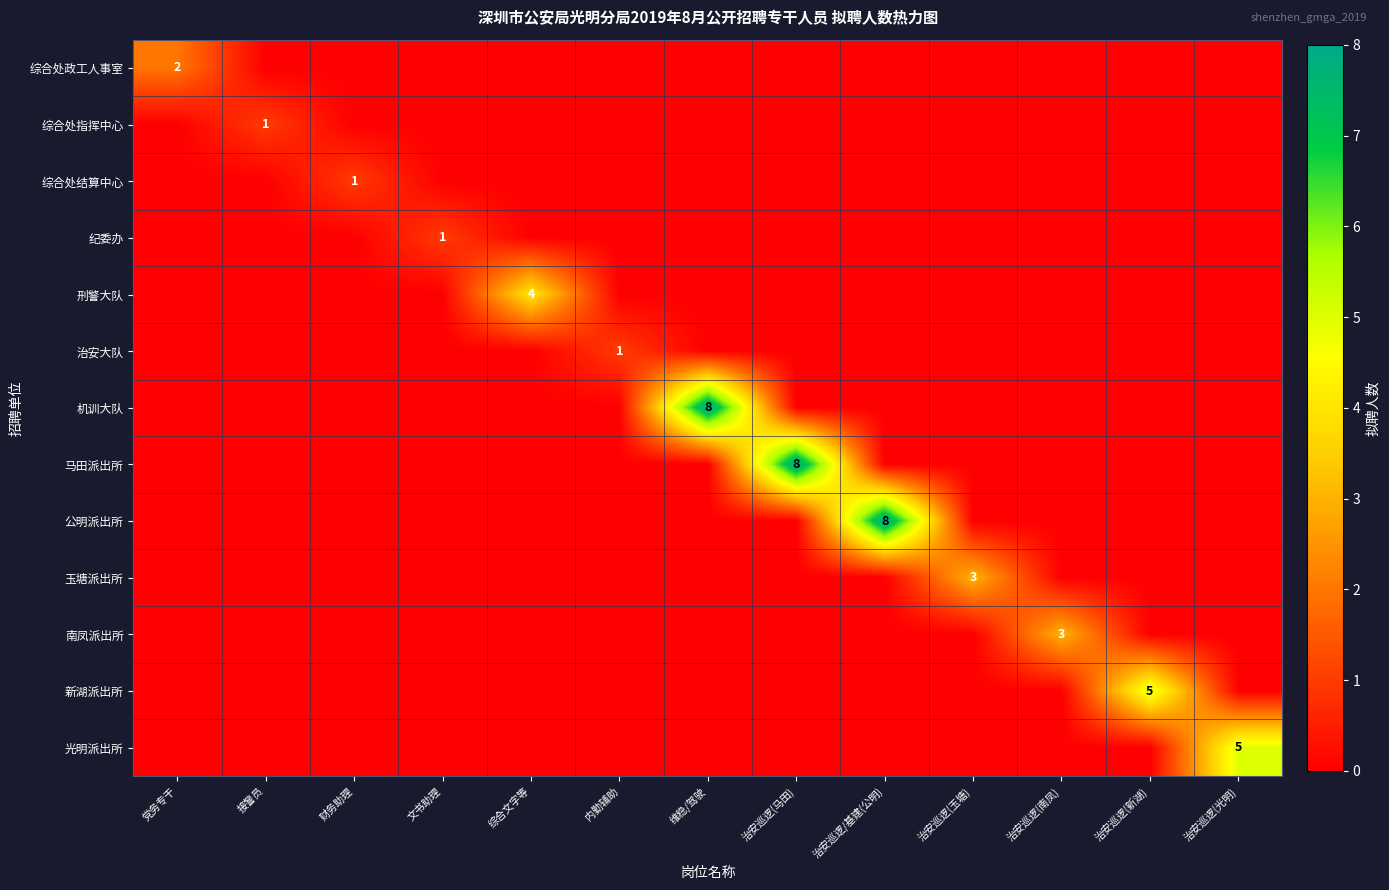

Rank the categories by 综合处结算中心 value from lowest to highest.

党务专干, 接警员, 文书助理, 综合文字等, 内勤辅助, 维稳/驾驶, 治安巡逻(马田), 治安巡逻/基建(公明), 治安巡逻(玉塘), 治安巡逻(南凤), 治安巡逻(新湖), 治安巡逻(光明), 财务助理